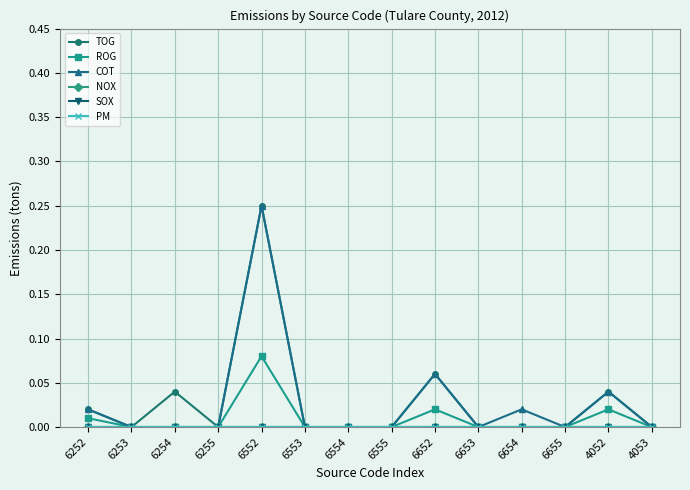

True or false: ROG and COT cross at least once.

False